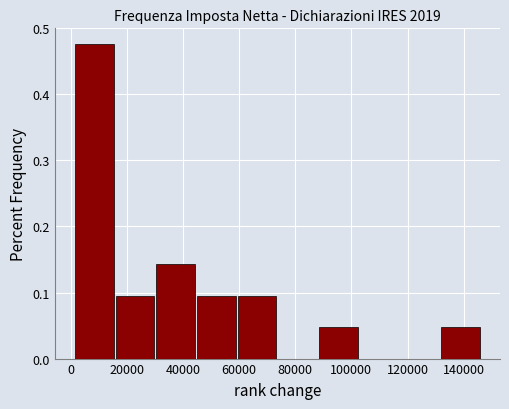

How tall is the bar that spans 30000 to 44000 on the x-axis? Neither the bar edges nor the heights are printed on the chart, so give them approximately, as read against the axes.

0.14